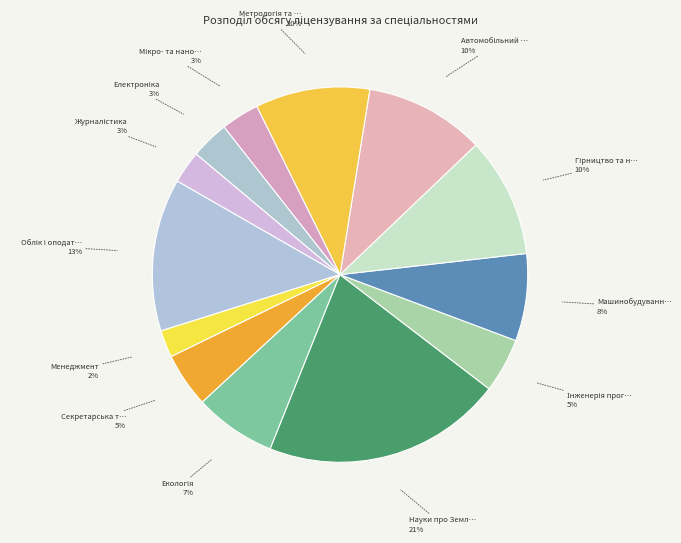

How many segments does this pie chart have?

13